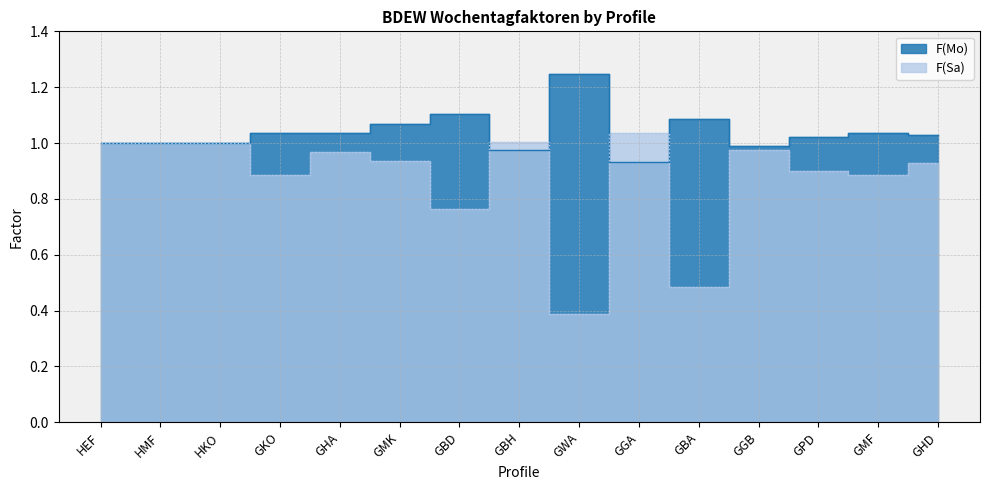

Reading left to right, what are all the values shown in this chart?

F(Mo): HEF=1.0	HMF=1.0	HKO=1.0	GKO=1.0	GHA=1.0	GMK=1.1	GBD=1.1	GBH=1.0	GWA=1.2	GGA=0.9	GBA=1.1	GGB=1.0	GPD=1.0	GMF=1.0	GHD=1.0
F(Sa): HEF=1.0	HMF=1.0	HKO=1.0	GKO=0.9	GHA=1.0	GMK=0.9	GBD=0.8	GBH=1.0	GWA=0.4	GGA=1.0	GBA=0.5	GGB=1.0	GPD=0.9	GMF=0.9	GHD=0.9